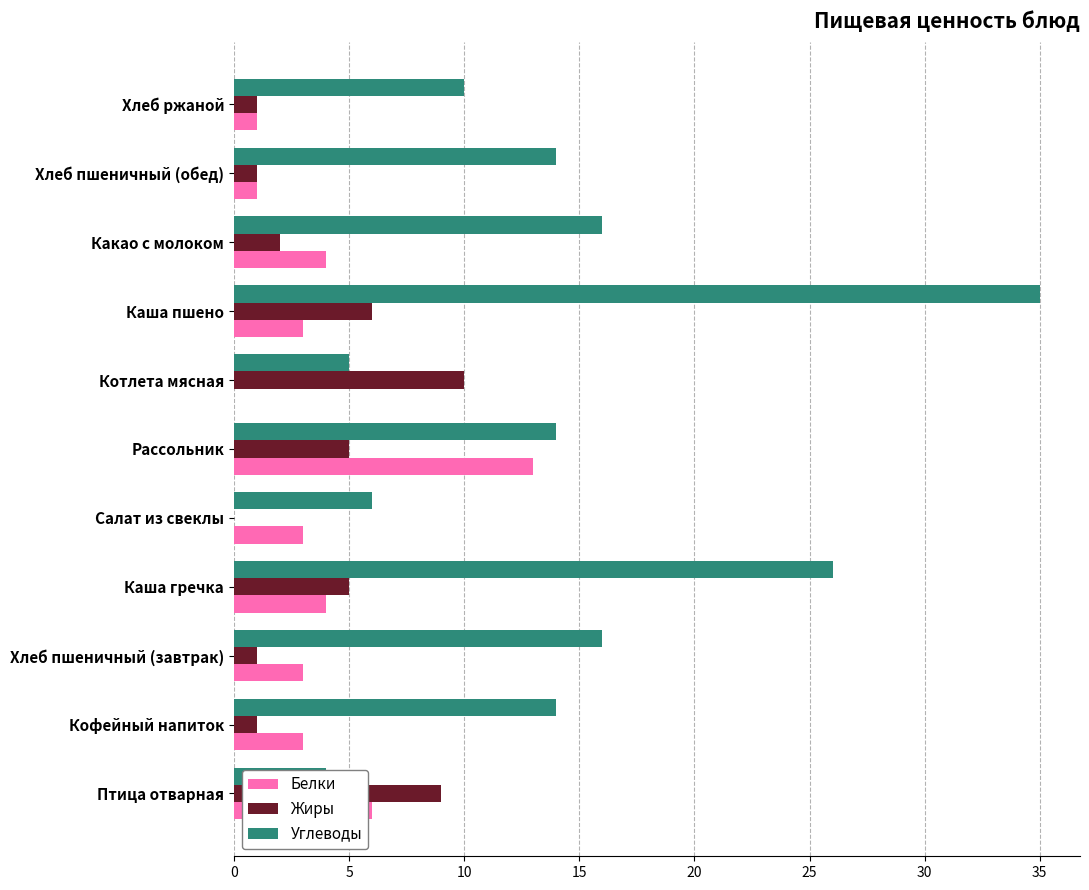

At how many categories does at least one series exceed 28?

1